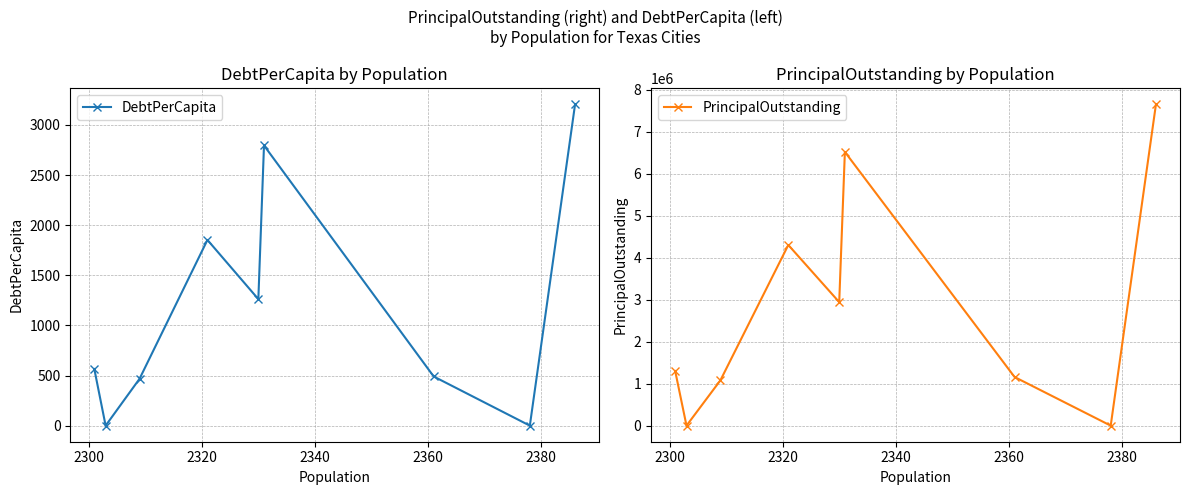

What is the value of the DebtPerCapita point at the 6th from the left?

2794.9